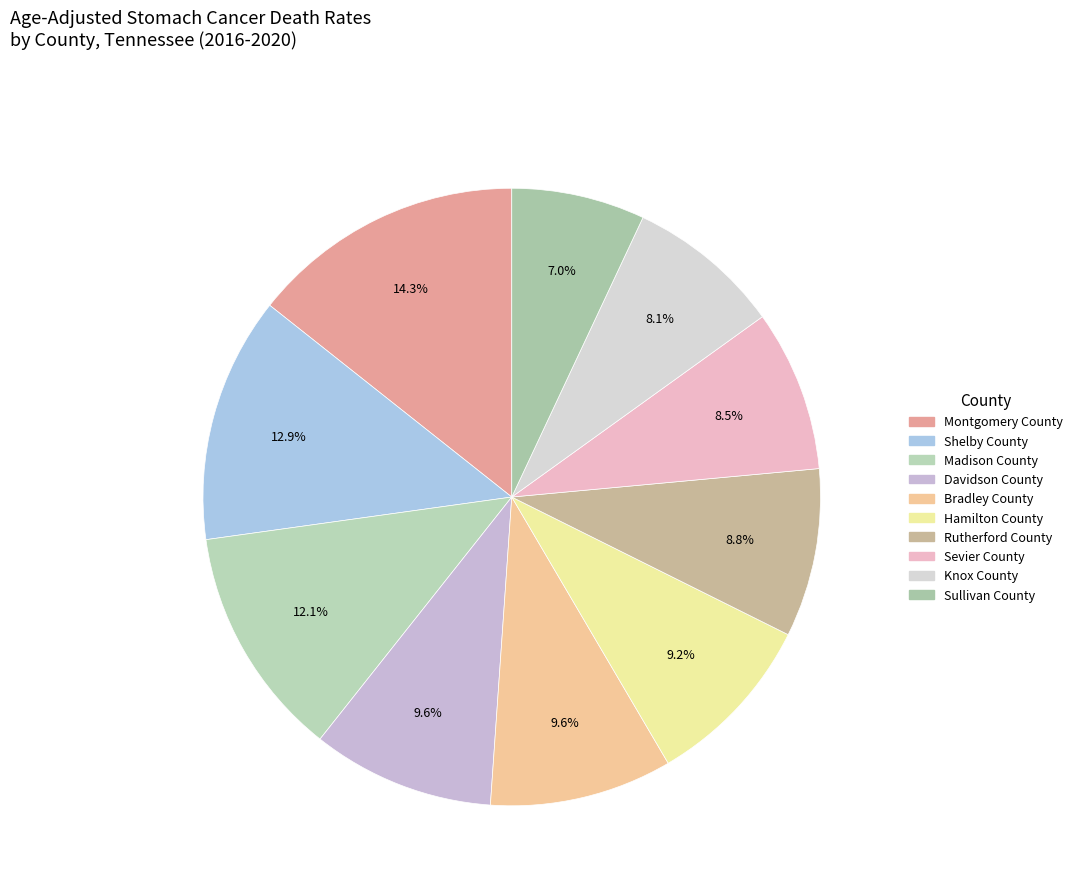

Count the number of slices in the pie.

10